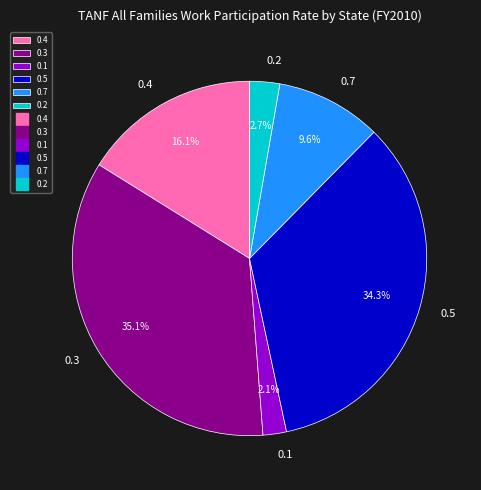

Is there any slice that represents more than half of the pie?

No